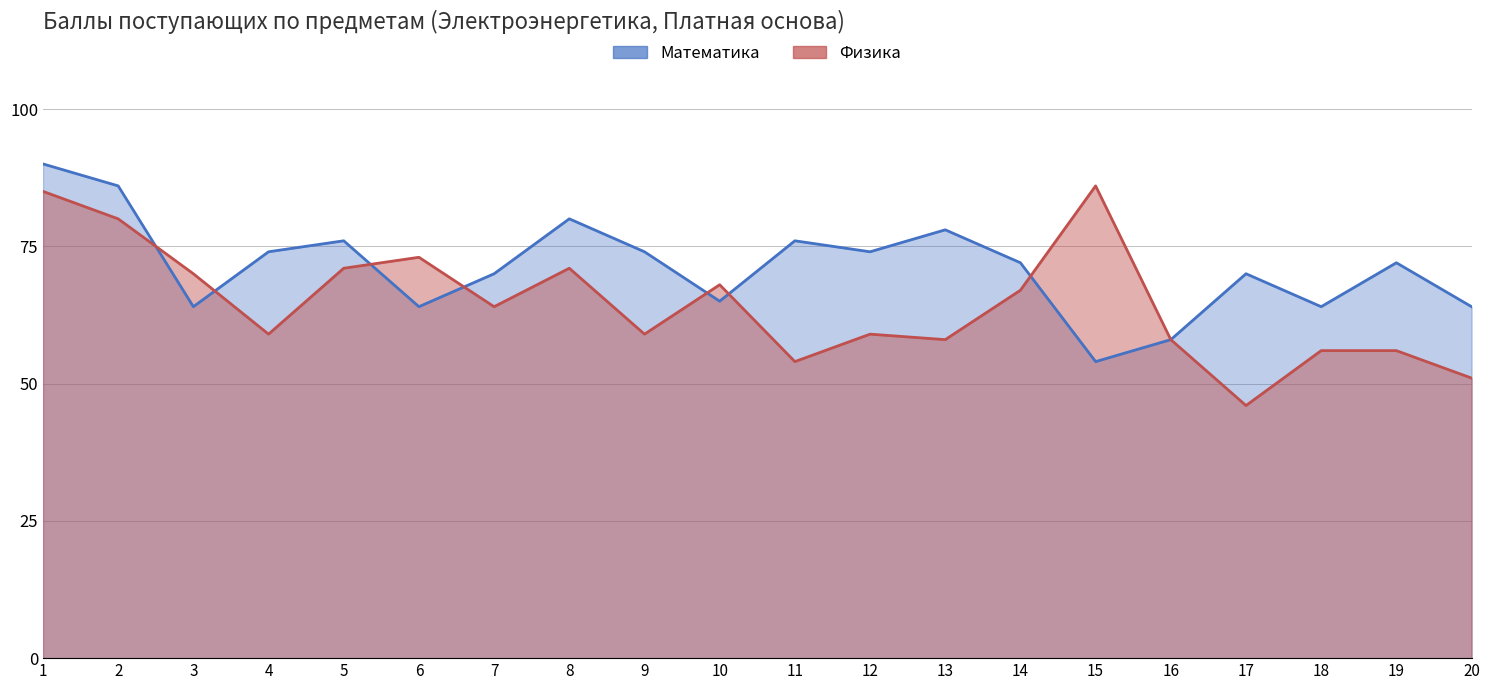

At which category does Физика reach its first local peak?

6